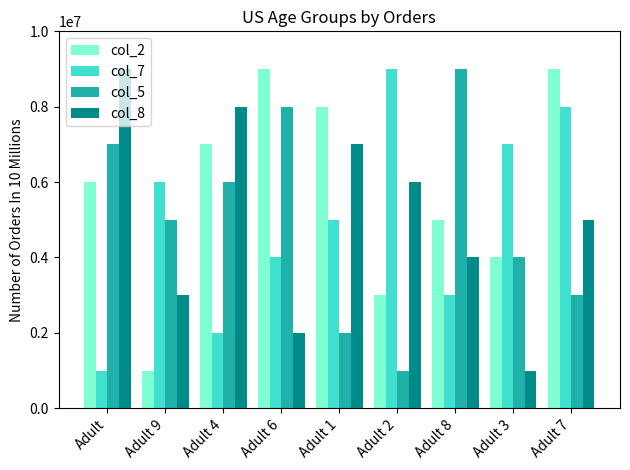

How many categories are shown in the chart?

9